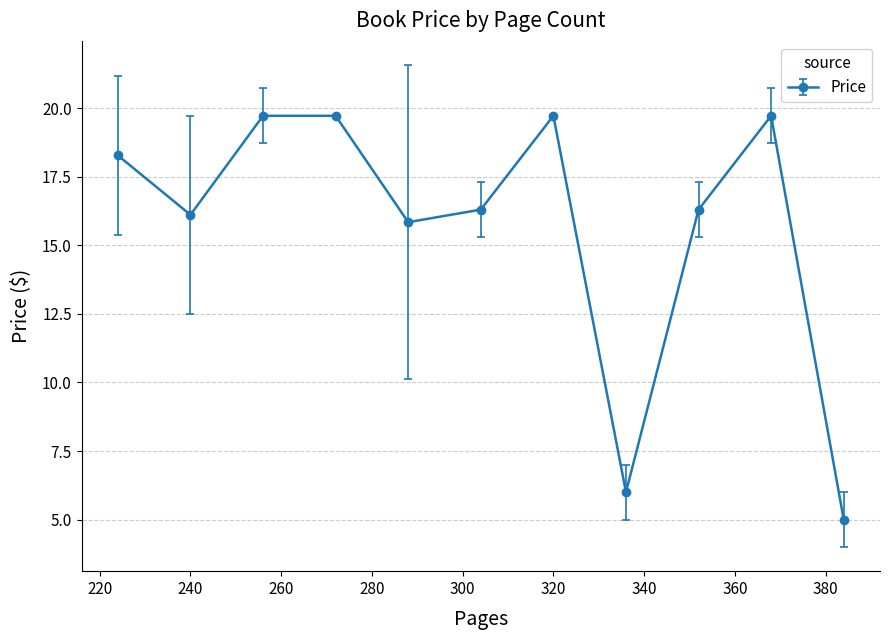

How many lines are shown in the chart?

1